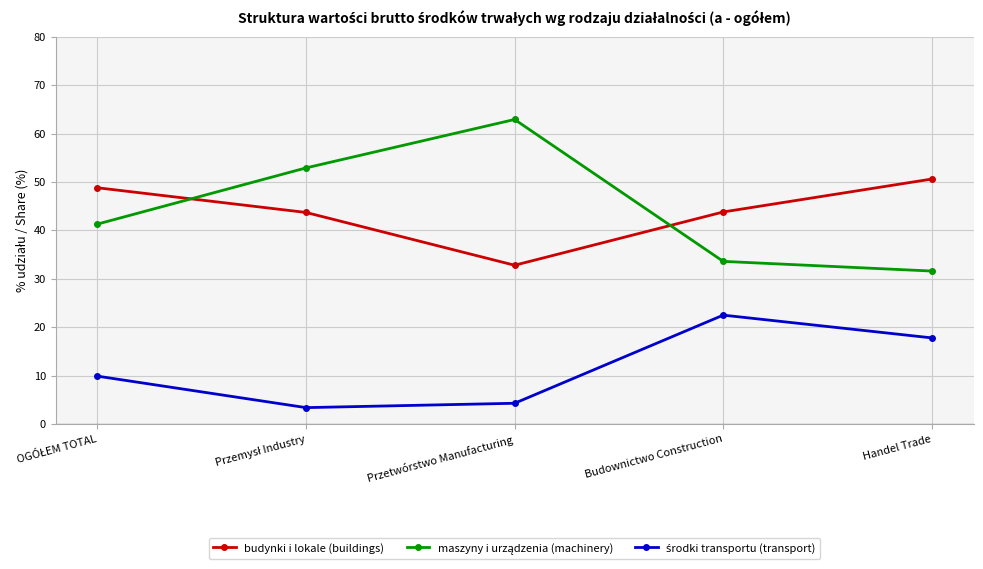

What is the label of the 2nd point from the right?

Budownictwo Construction